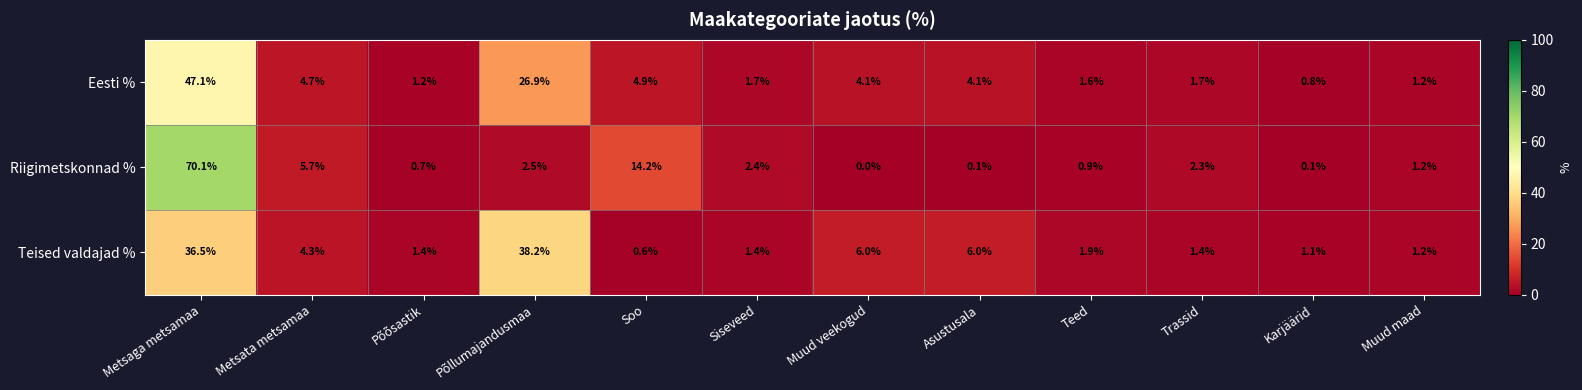

What is the difference between the highest and lowest values at Metsata metsamaa?

1.4